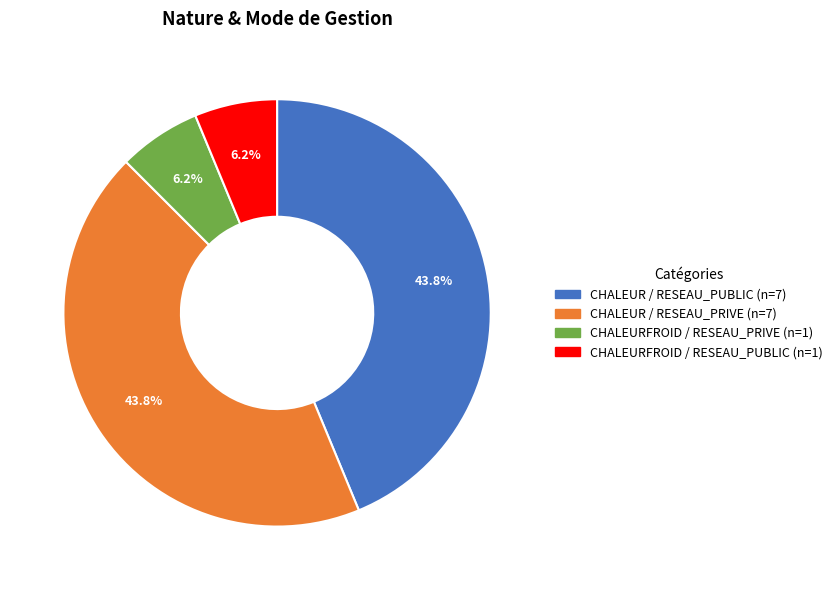

True or false: CHALEURFROID / RESEAU_PRIVE accounts for 21% of the total.

False